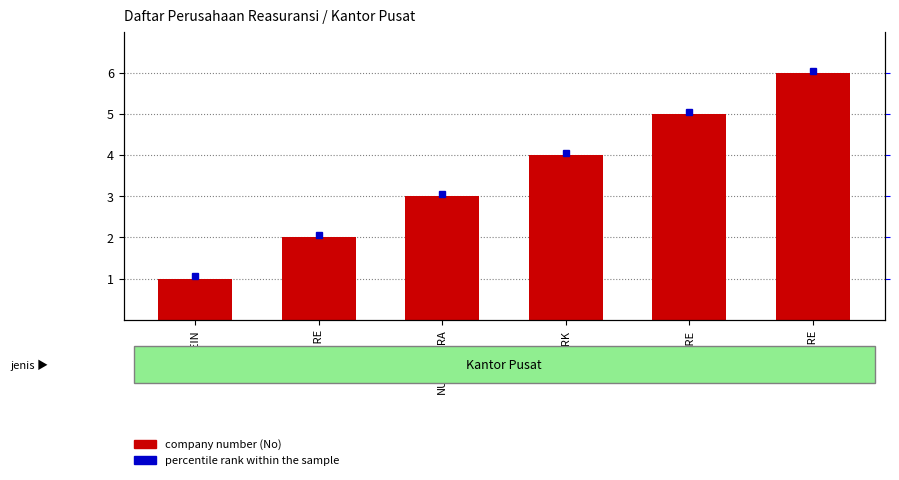

Reading right to left, transcribe all the data shown in this chart.

TUGURE=6	NASRE=5	MAIPARK=4	NUSANTARA=3	INA RE=2	MAREIN=1